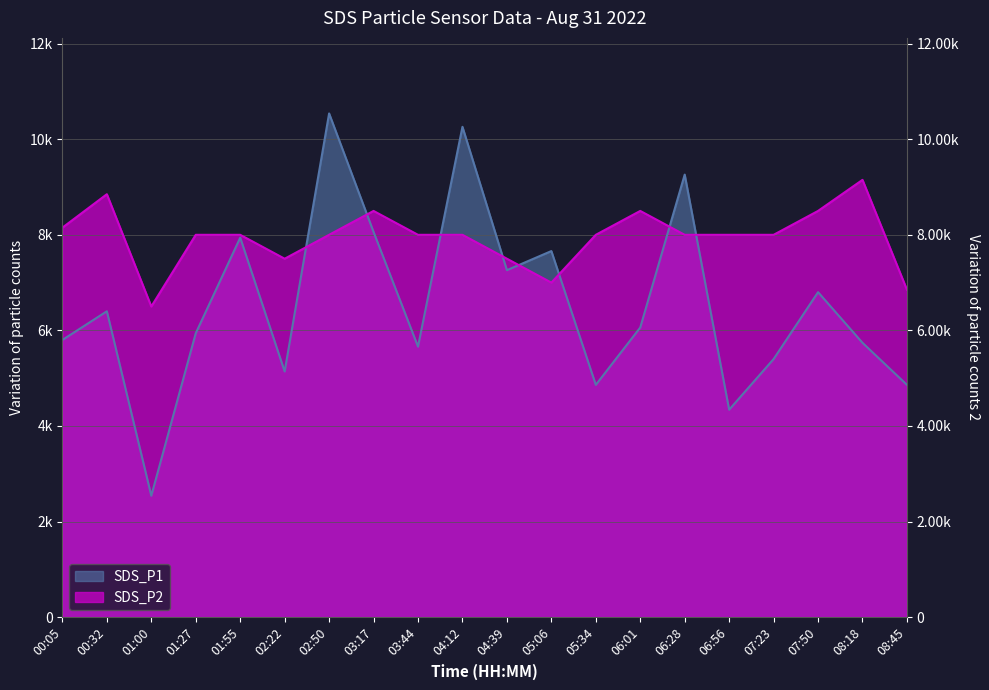

What is the difference between the second highest and minimum values in the SDS_P1 series?

7720.0